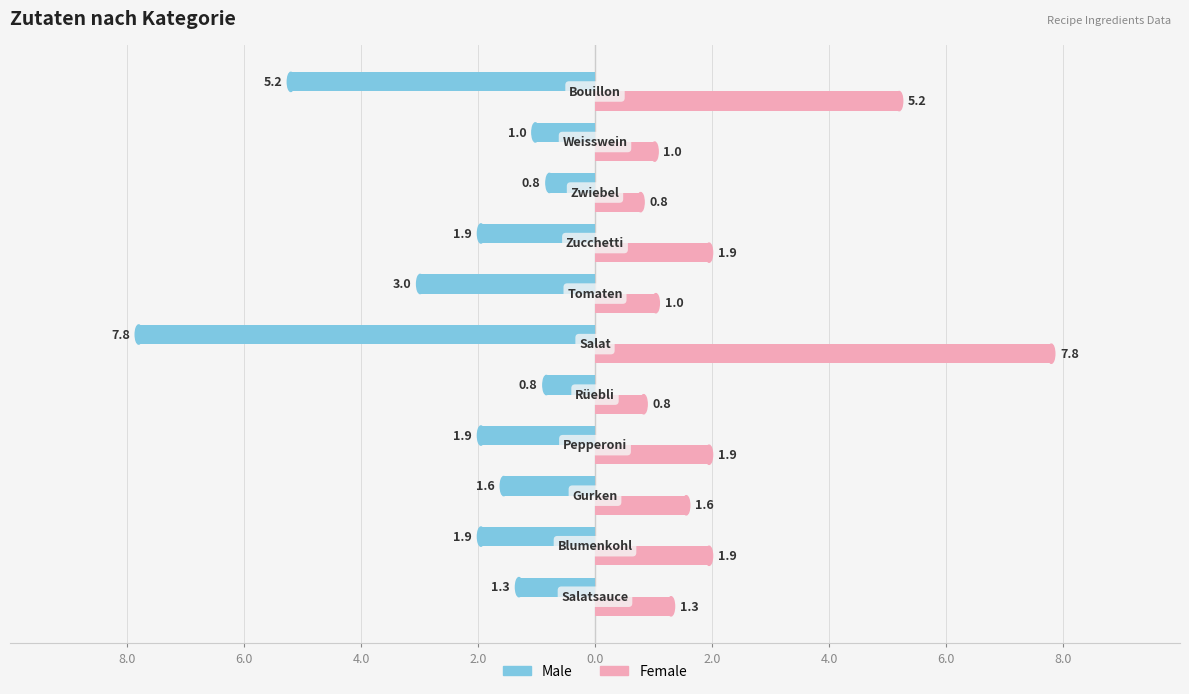

What are all the series names shown in the legend?

Male, Female